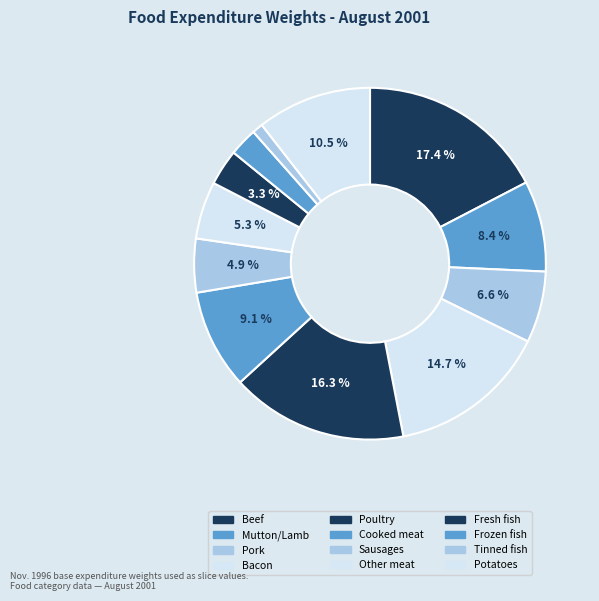

What is the total percentage of Bacon and Mutton/Lamb?

23.0%